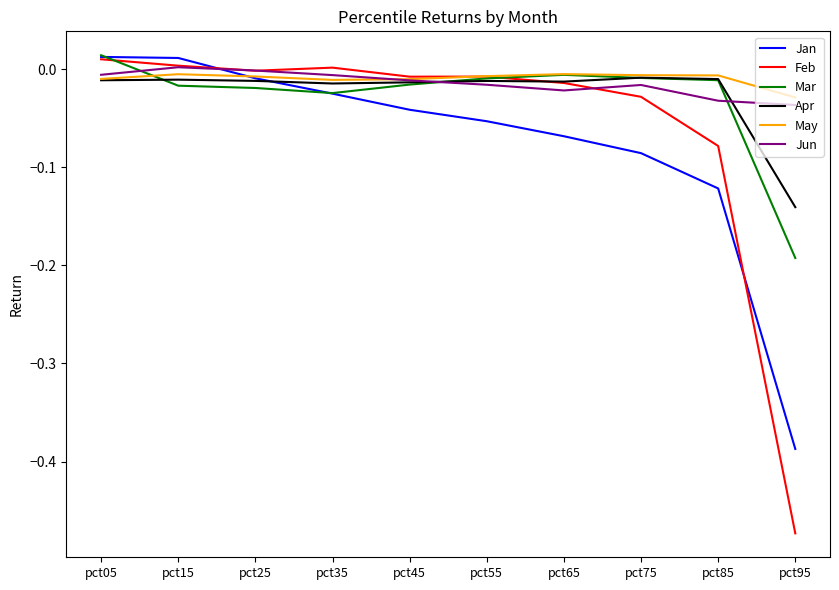

True or false: Jun and Apr cross at least once.

True